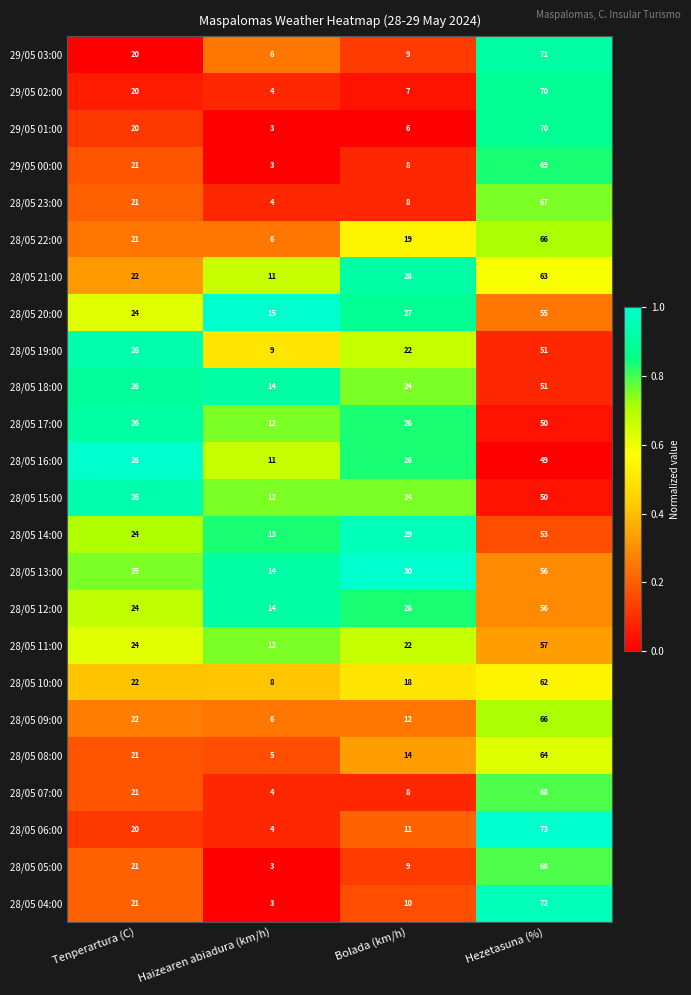

What is the sum of the 28/05 18:00 values at Haizearen abiadura (km/h) and Tenperartura (C)?

40